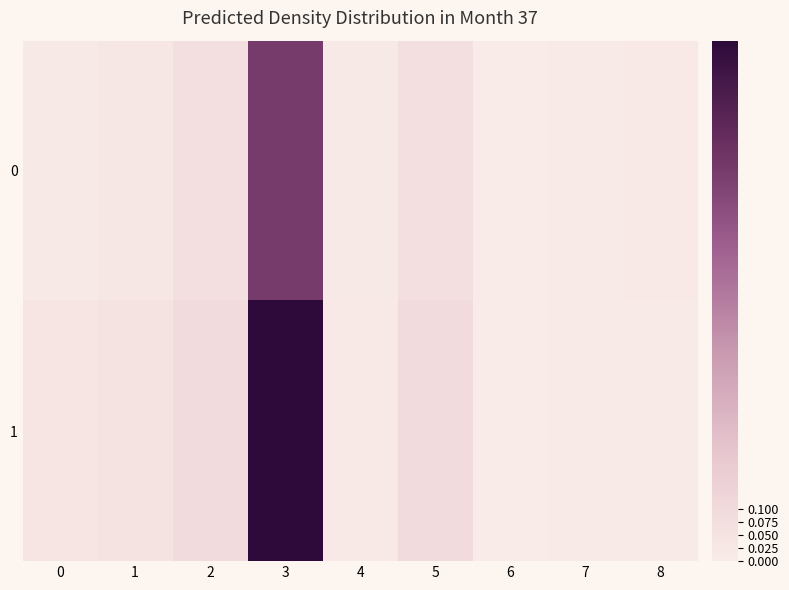

Reading left to right, extract all data points from this chart.

0: 0=0.0	1=0.0	2=0.1	3=0.8	4=0.0	5=0.1	6=0.0	7=0.0	8=0.0
1: 0=0.0	1=0.0	2=0.1	3=1.0	4=0.0	5=0.1	6=0.0	7=0.0	8=0.0